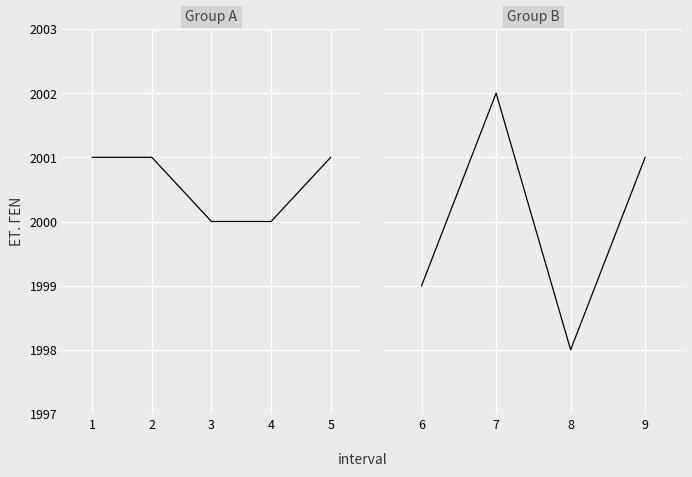

Between 9 and 1, which is larger?

9